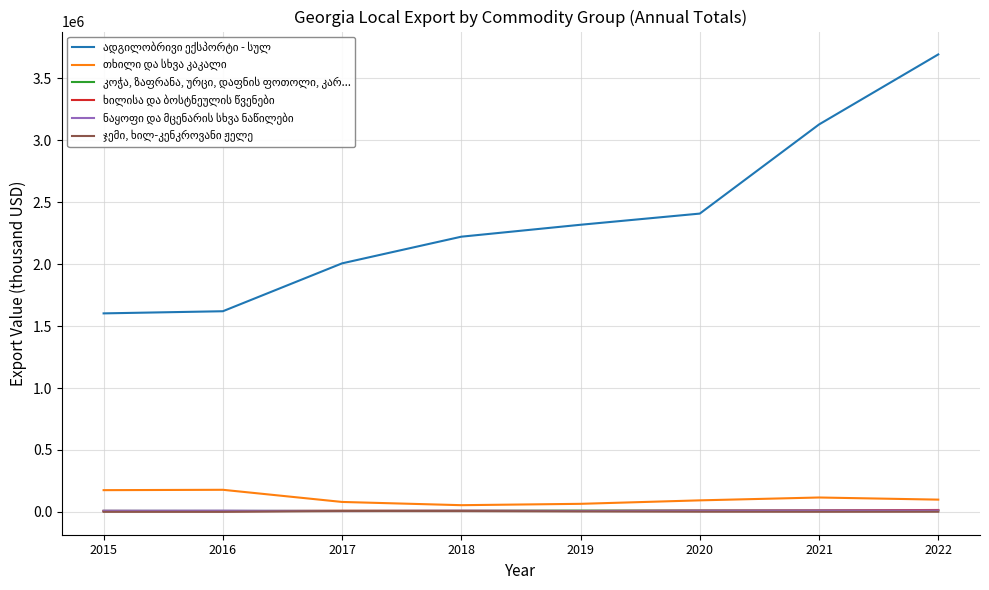

At which category is the sum across all series the highest?

2022